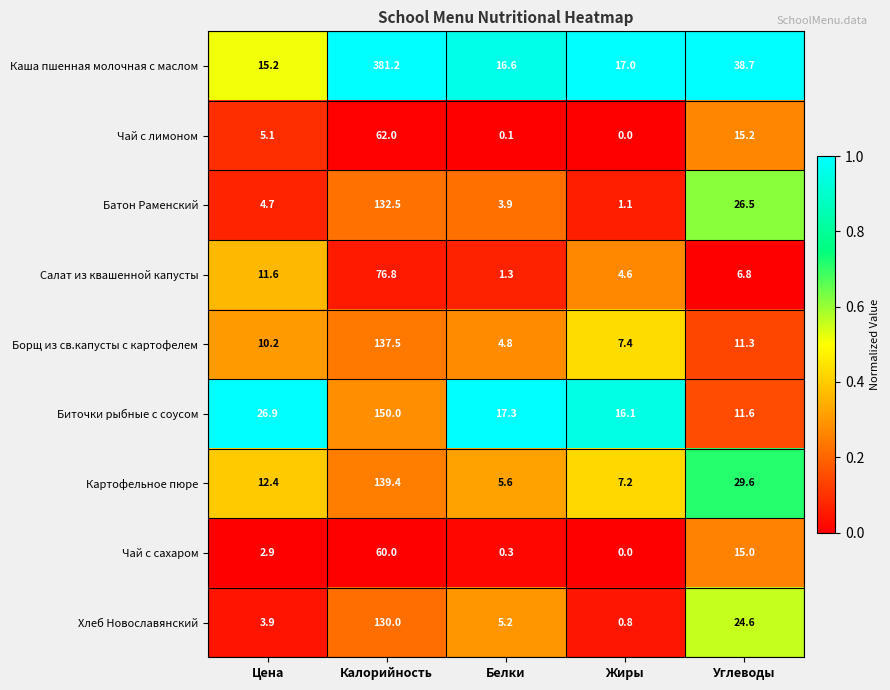

The value of Хлеб Новославянский at Углеводы is 24.6. True or false?

True